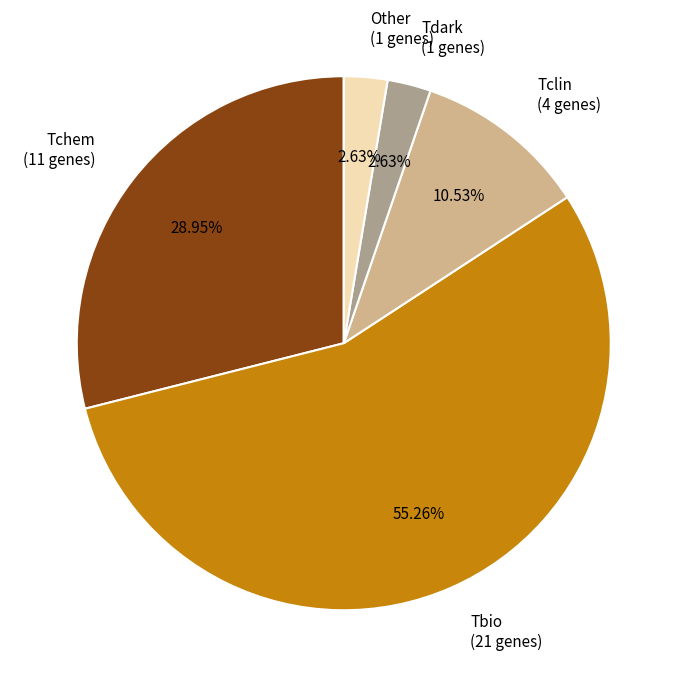

Which category has the biggest portion of the pie?

Tbio